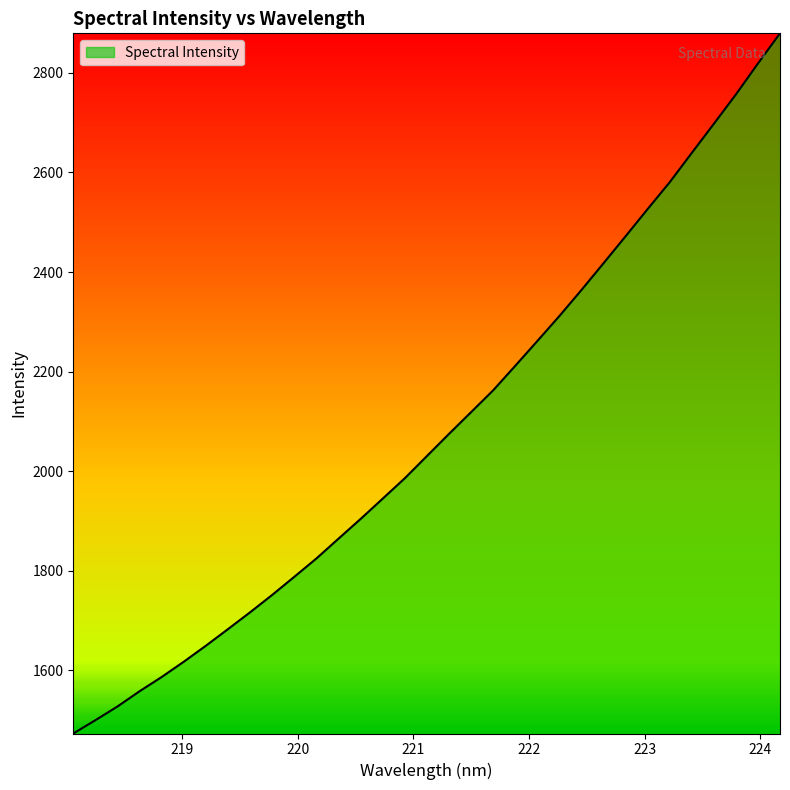

What is the maximum value shown in the chart?

2879.7